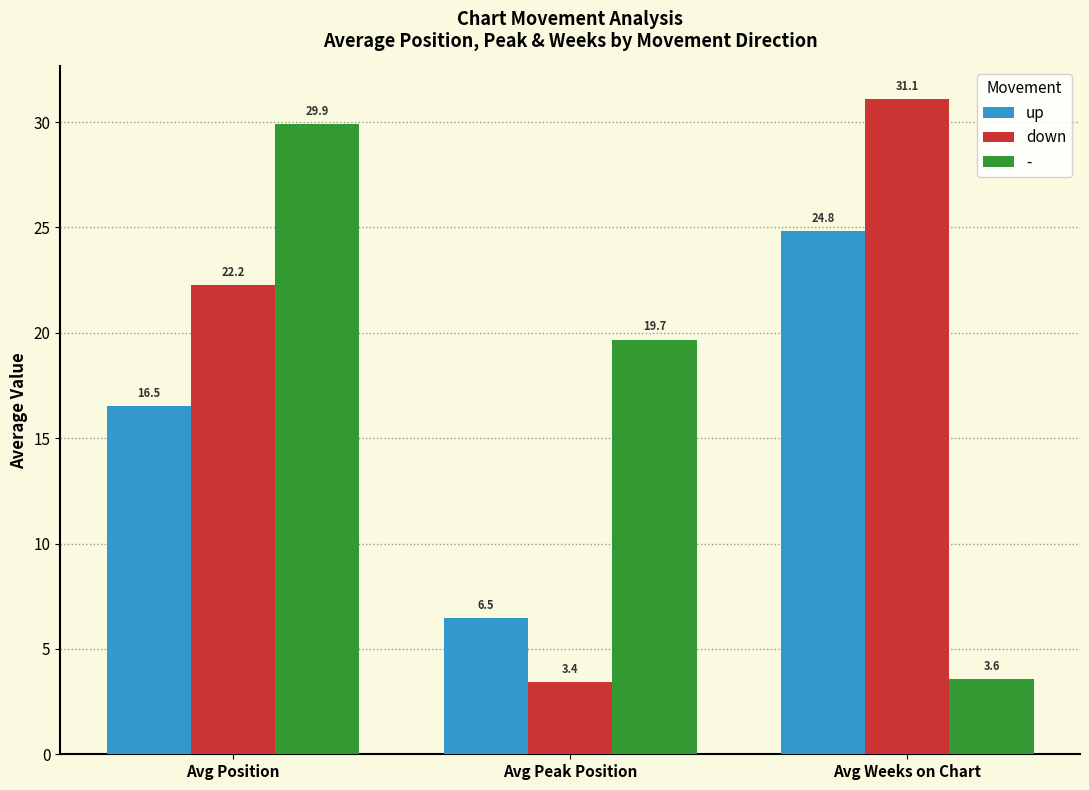

Rank the series by their average value, from highest to lowest.

down, -, up